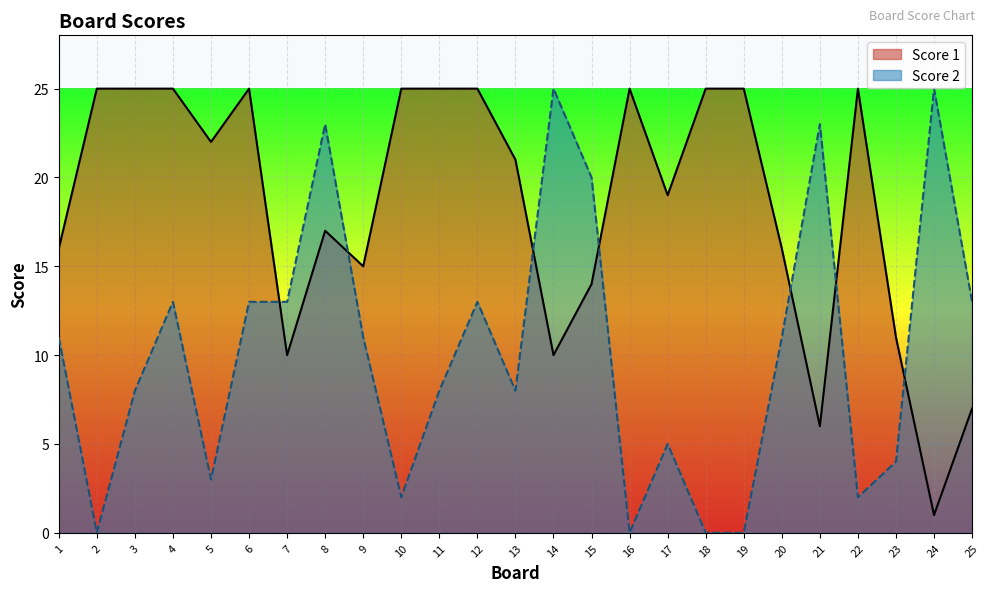

At which label does Score 1 reach its peak?

2